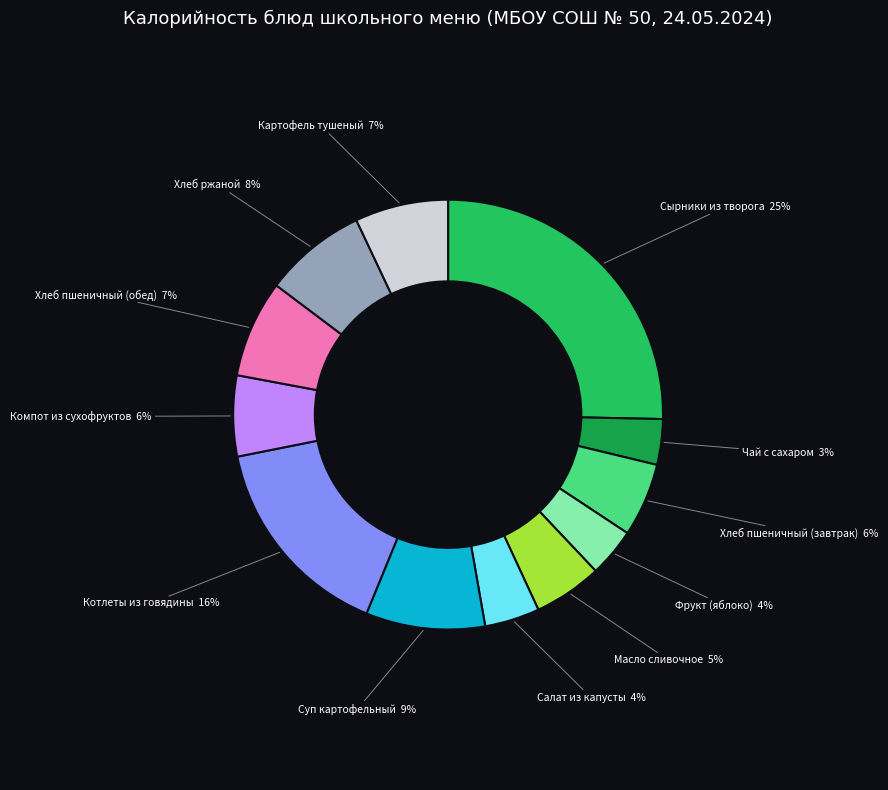

How many segments does this pie chart have?

12